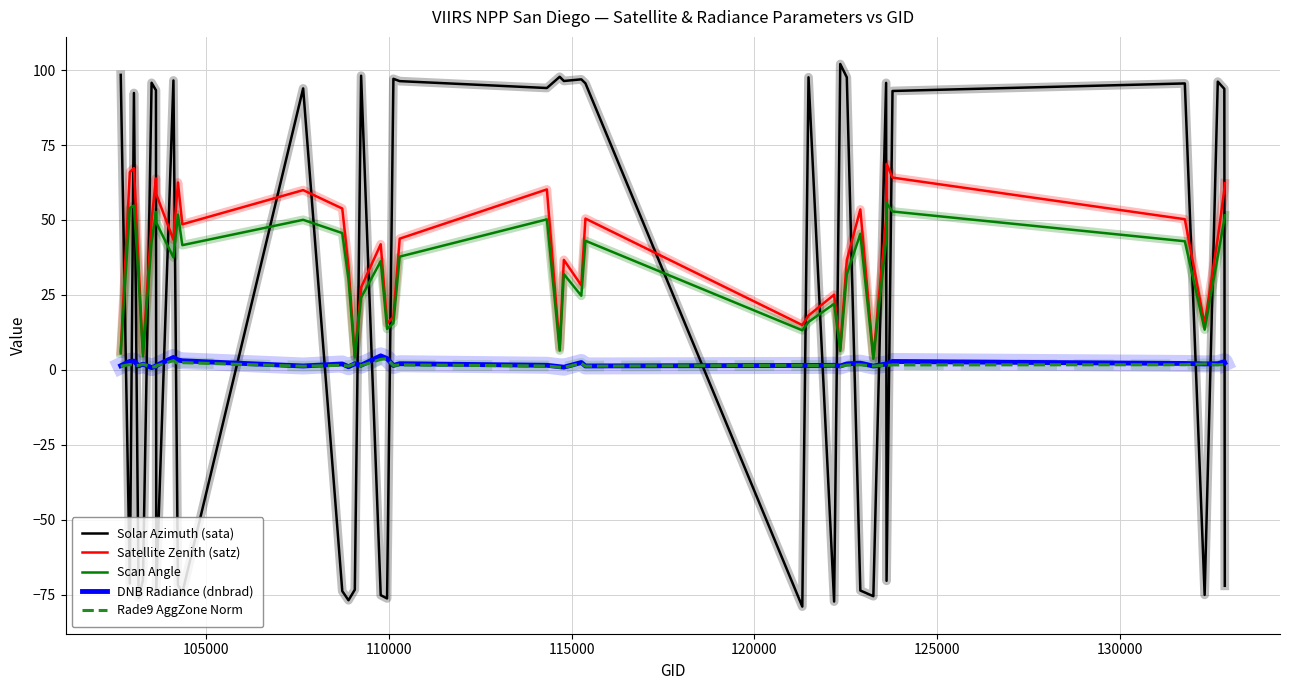

In Rade9 AggZone Norm, how many points are lower than both neighbors (excluding endpoints)?

14